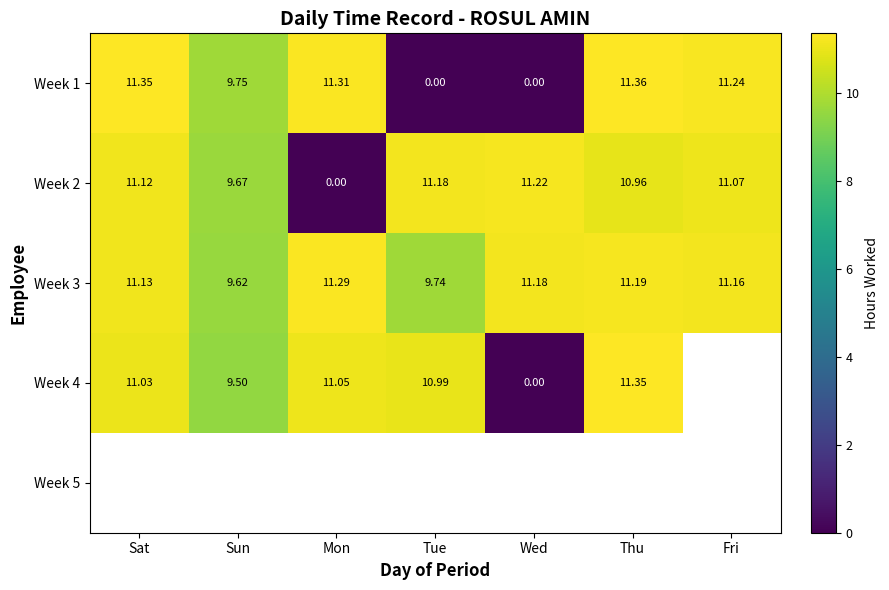

What is the average value of the Week 1 series?

7.9